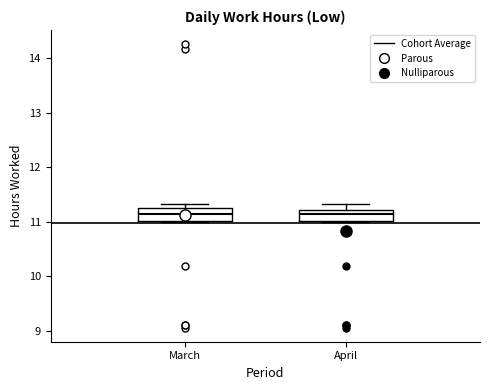

Where is the upper edge of the box for April on the y-axis? The values are not printed on the chart, so give them approximately, as read against the axis.

11.2